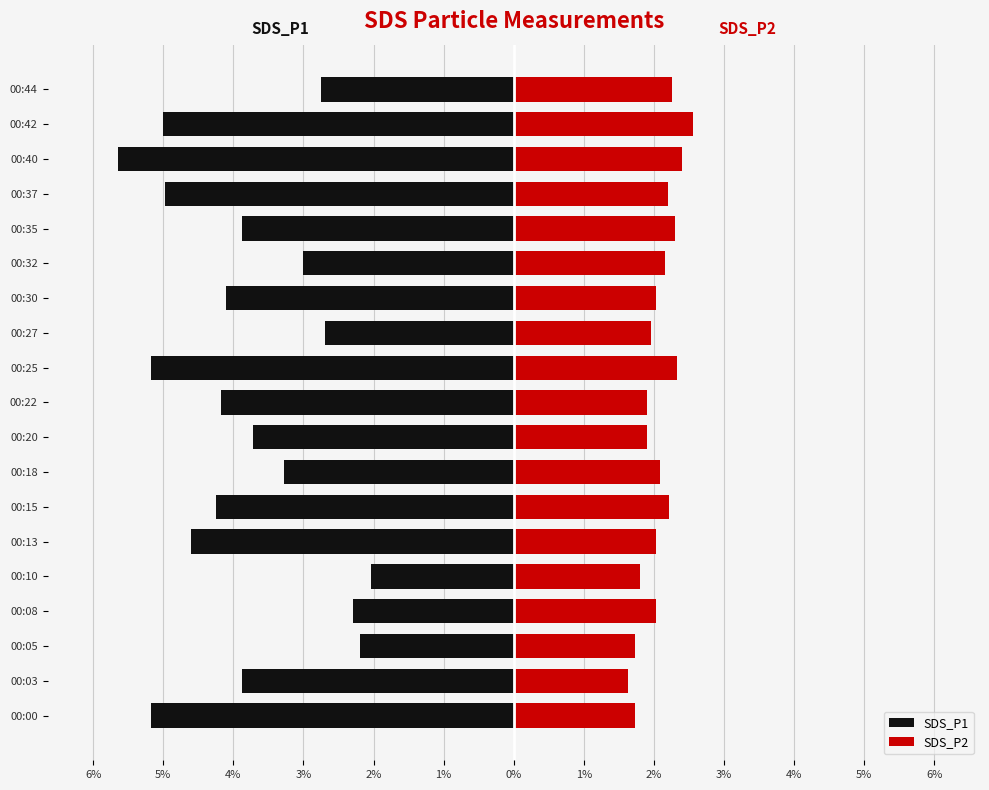

The SDS_P1 series shows -4.9 at 00:32. True or false?

False